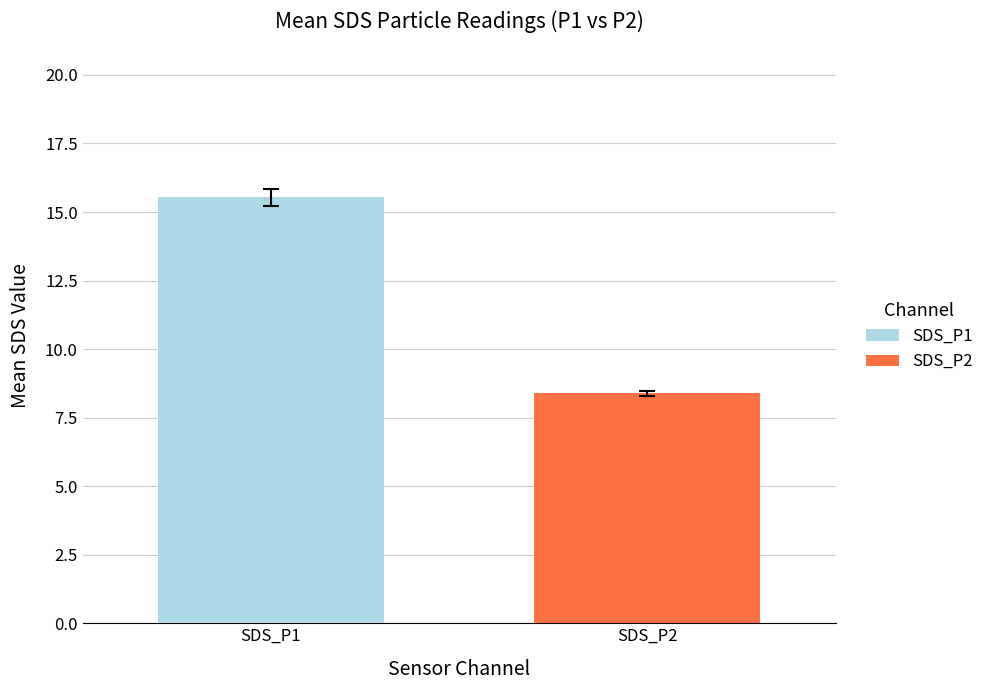

Rank the series by their average value, from lowest to highest.

SDS_P2, SDS_P1